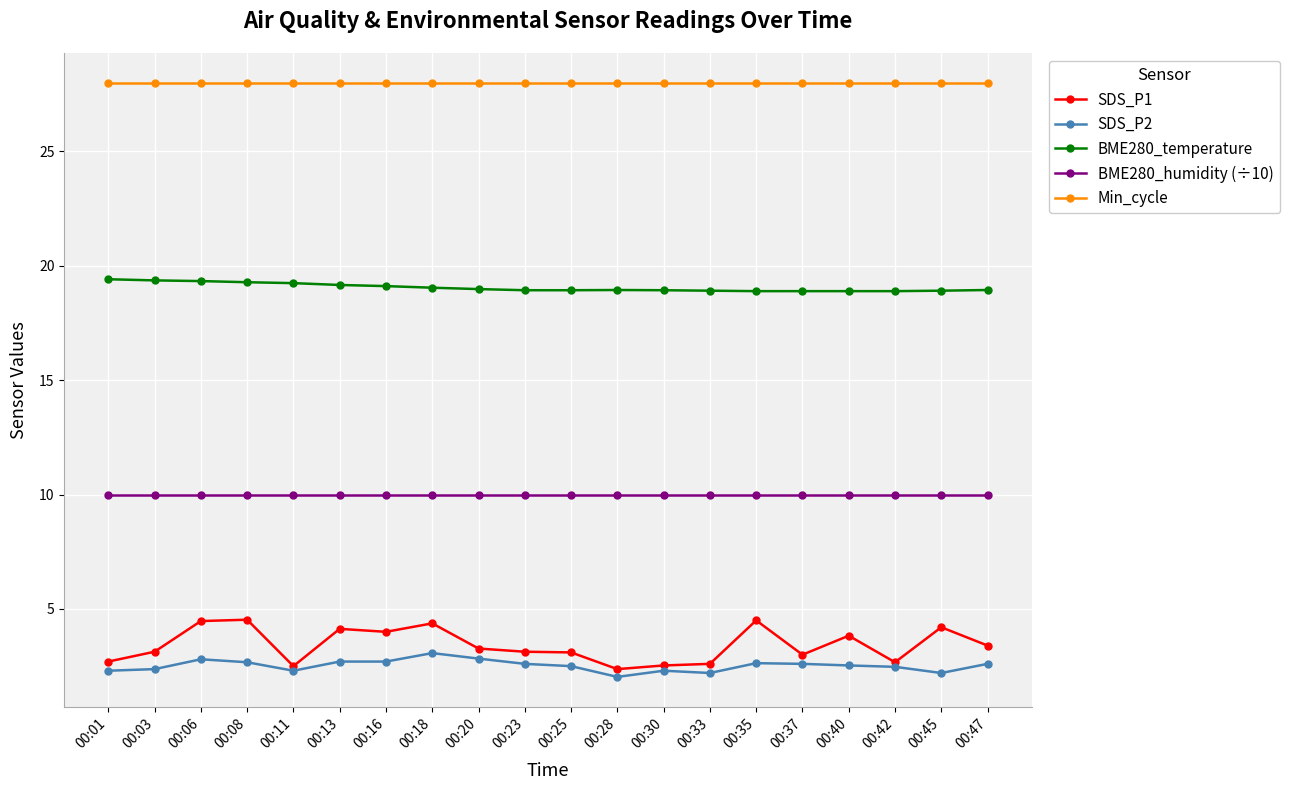

What is the value of the BME280_humidity (÷10) point at the 11th from the left?

10.0